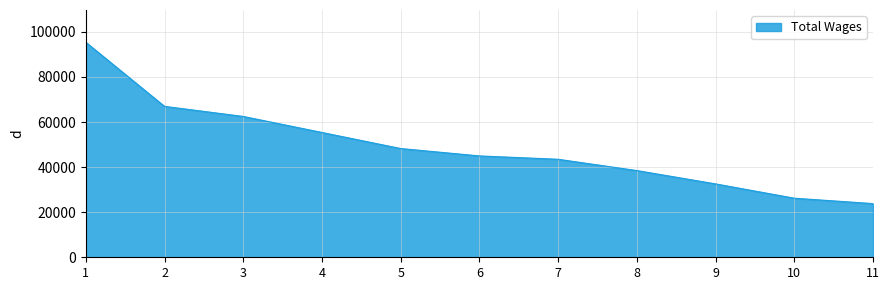

Rank the categories by value from lowest to highest.

11, 10, 9, 8, 7, 6, 5, 4, 3, 2, 1